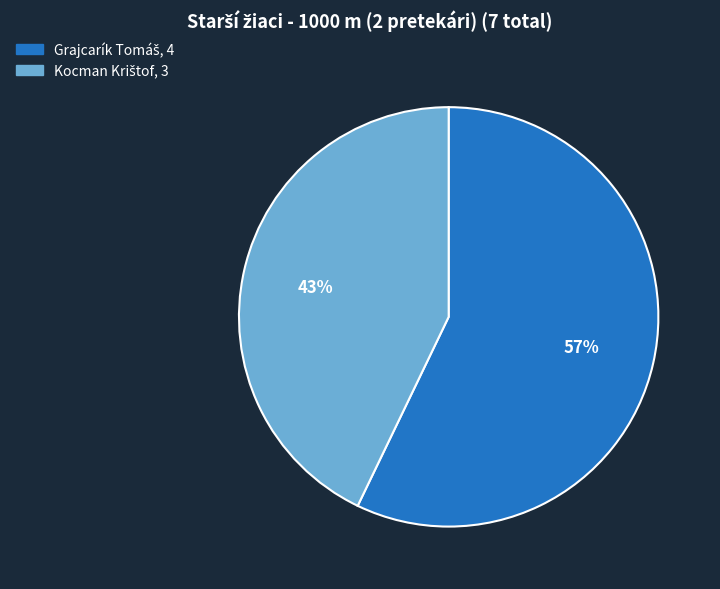

To the nearest percent, what is the difference between the largest and smallest slice percentages?

14%